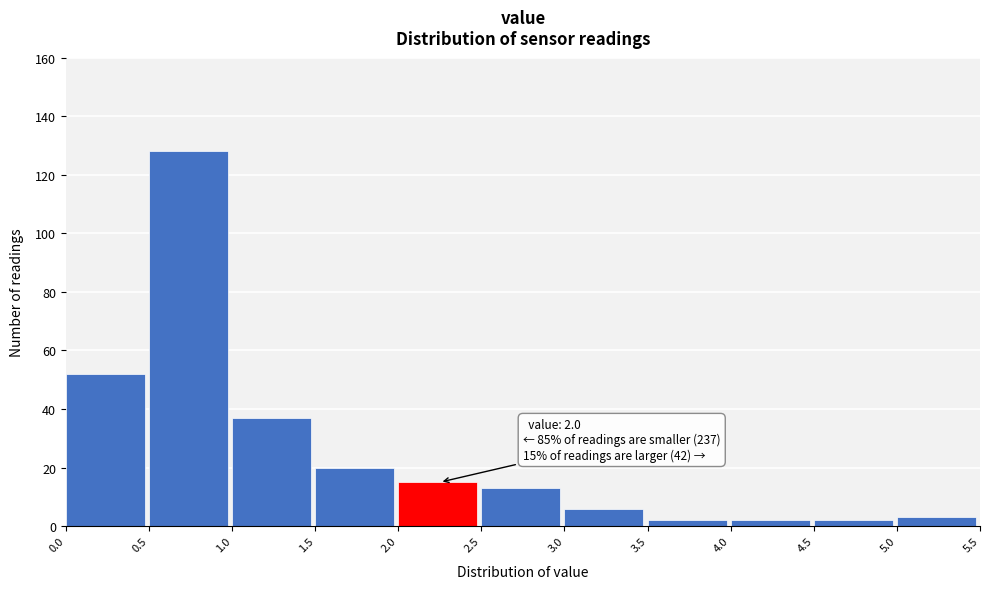

Over which range of the x-axis is the bar tallest?

0.5 to 1.0